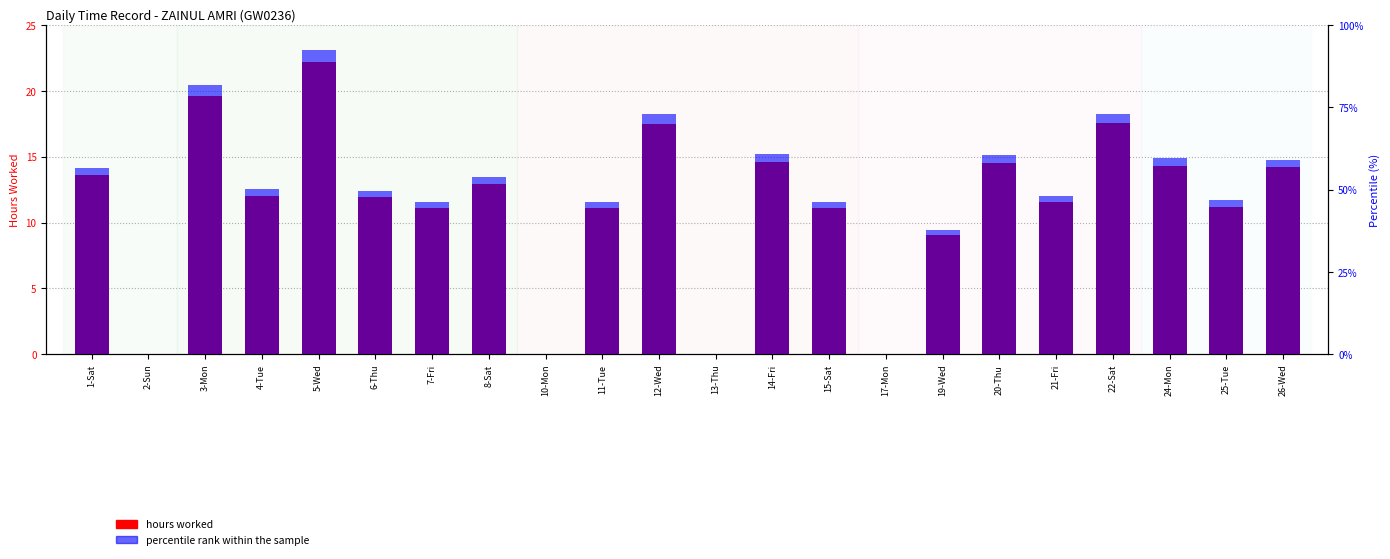

Rank the series by their maximum value, from lowest to highest.

hours worked, percentile rank within the sample